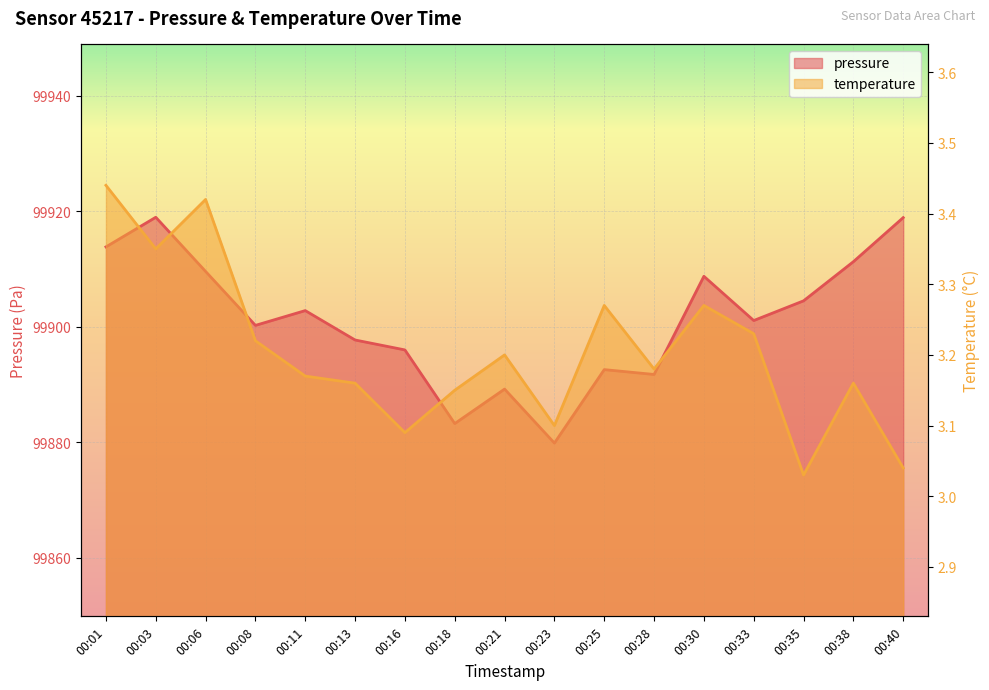

At which category is the sum across all series the highest?

00:03